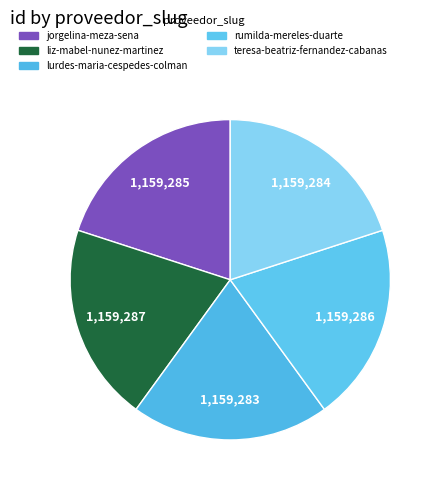

How many segments does this pie chart have?

5